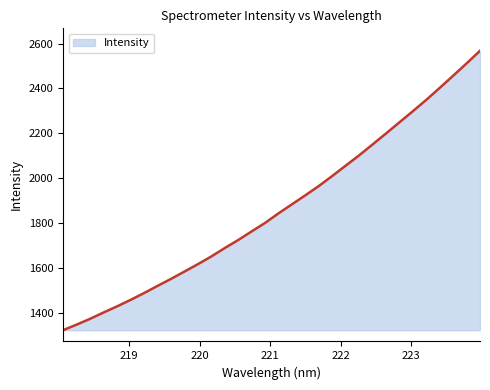

What is the difference between the maximum and minimum values?

1245.0